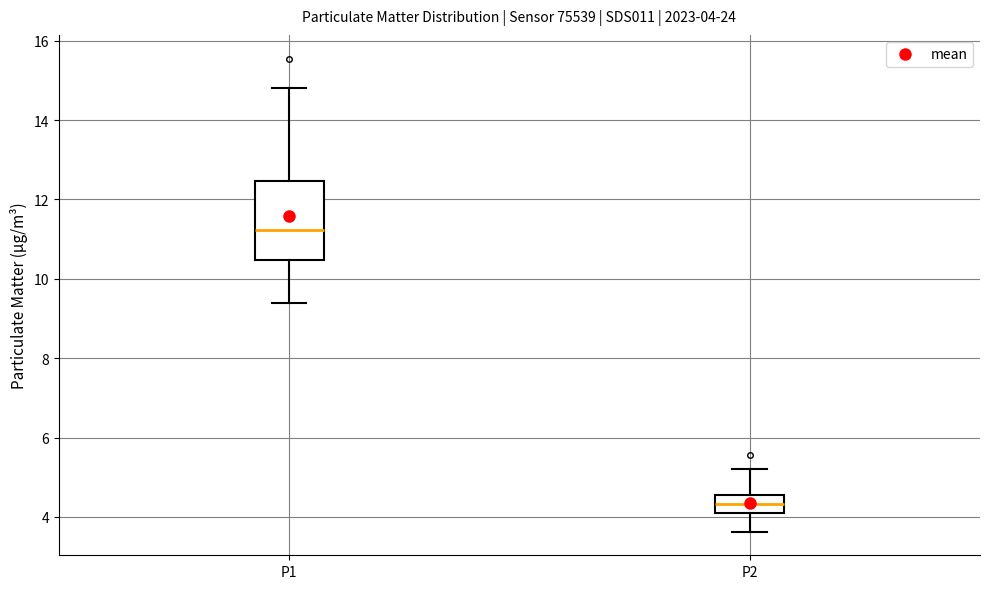

Comparing the boxes themselves (not the whiskers), which one is the tallest?

P1